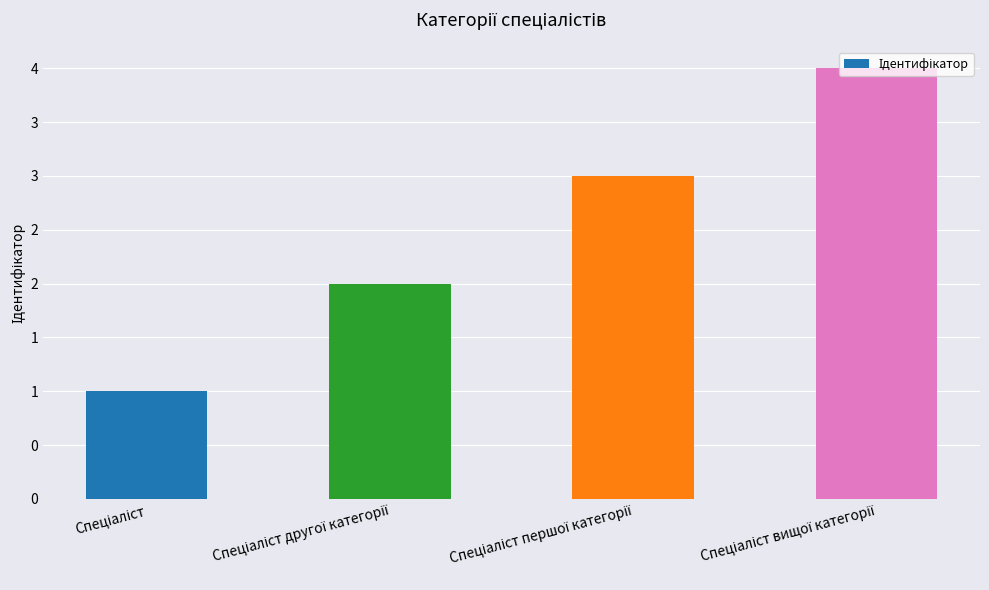

What is the label of the 3rd bar from the left?

Спеціаліст першої категорії